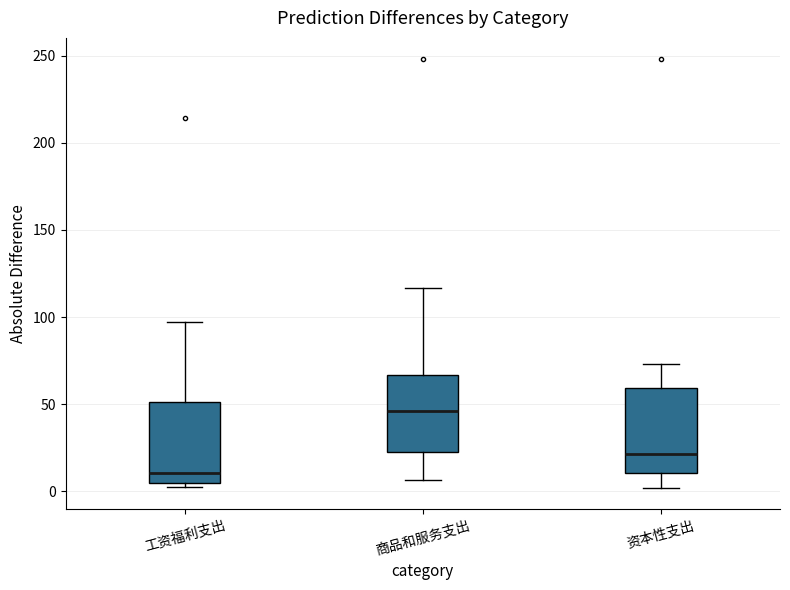

Reading left to right, read every box against the y-axis: the position of its median line, the range the box covers, and the ends of its whiskers. The values are not printed on the chart, so give them approximately, as read against the axis.

工资福利支出: median 10, box 5 to 50, whiskers 5 (just below the box's lower edge) to 95
商品和服务支出: median 45, box 20 to 65, whiskers 5 to 115
资本性支出: median 20, box 10 to 60, whiskers 0 to 75